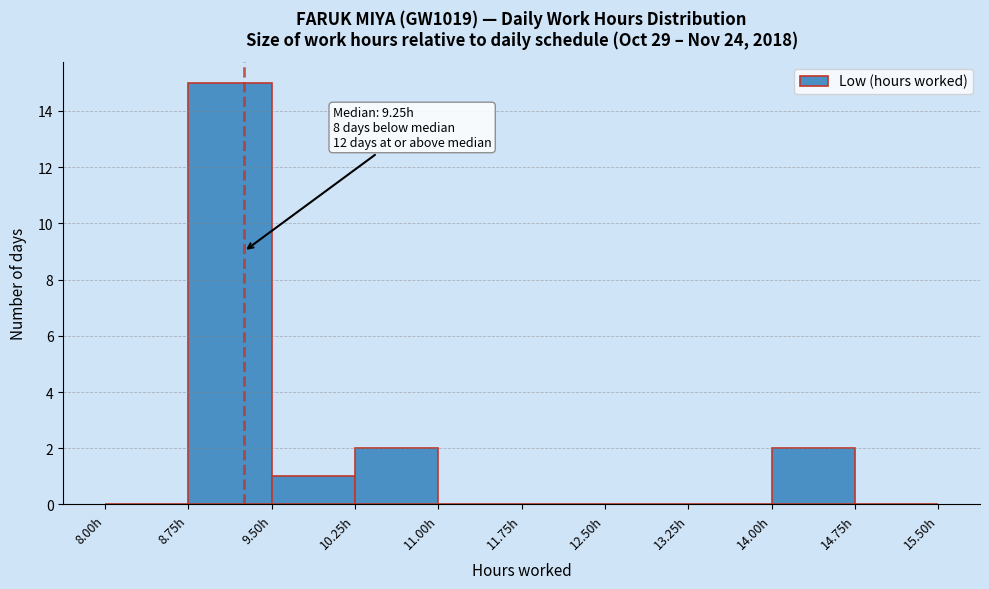

Which range on the x-axis has the tallest bar?

8.75 to 9.50